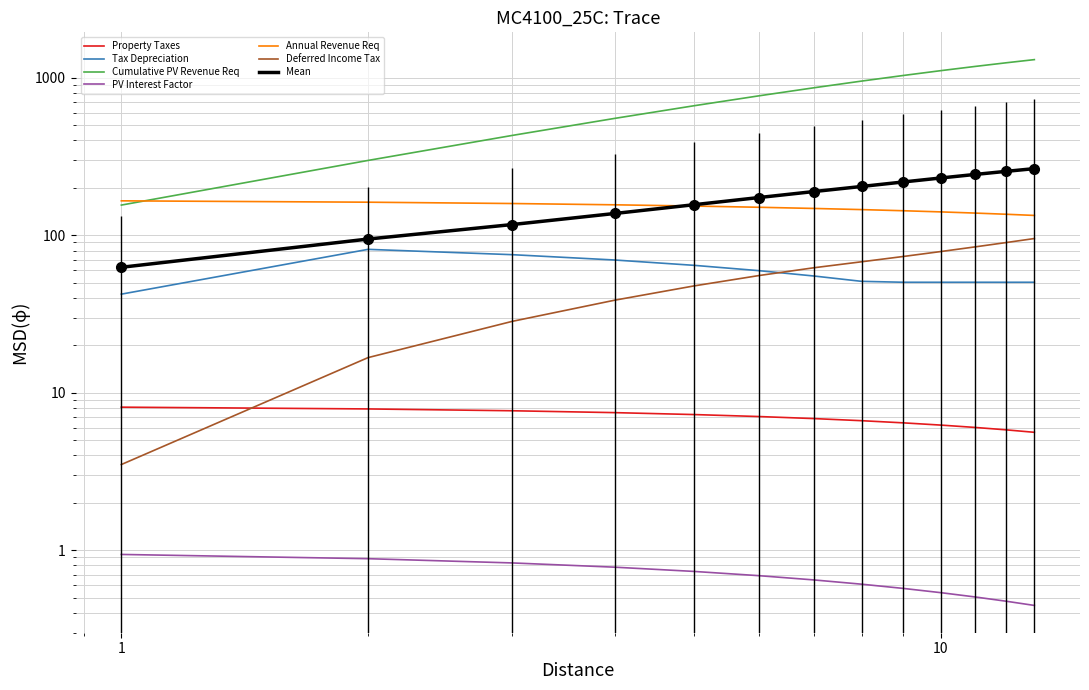

What is the difference between the highest and lowest values at 6?

767.6